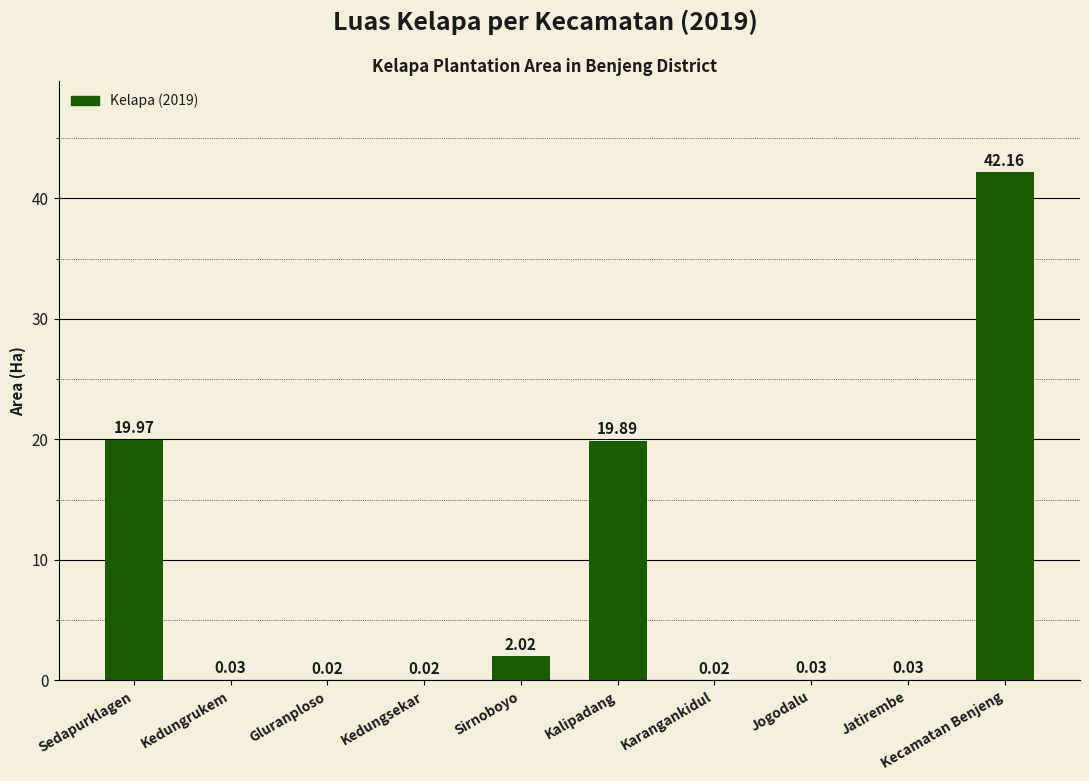

What is the change in value from Sirnoboyo to Jogodalu?

-2.0